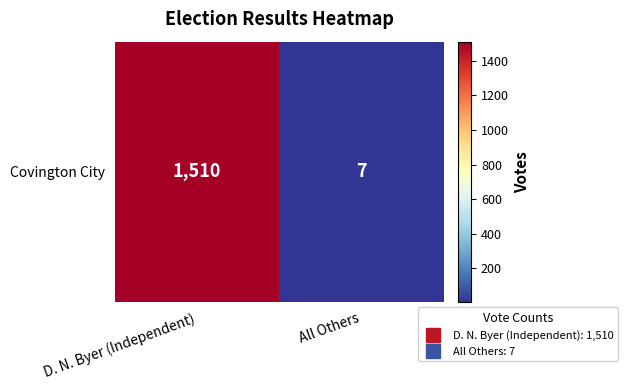

At which category does the chart reach its minimum across all series?

All Others